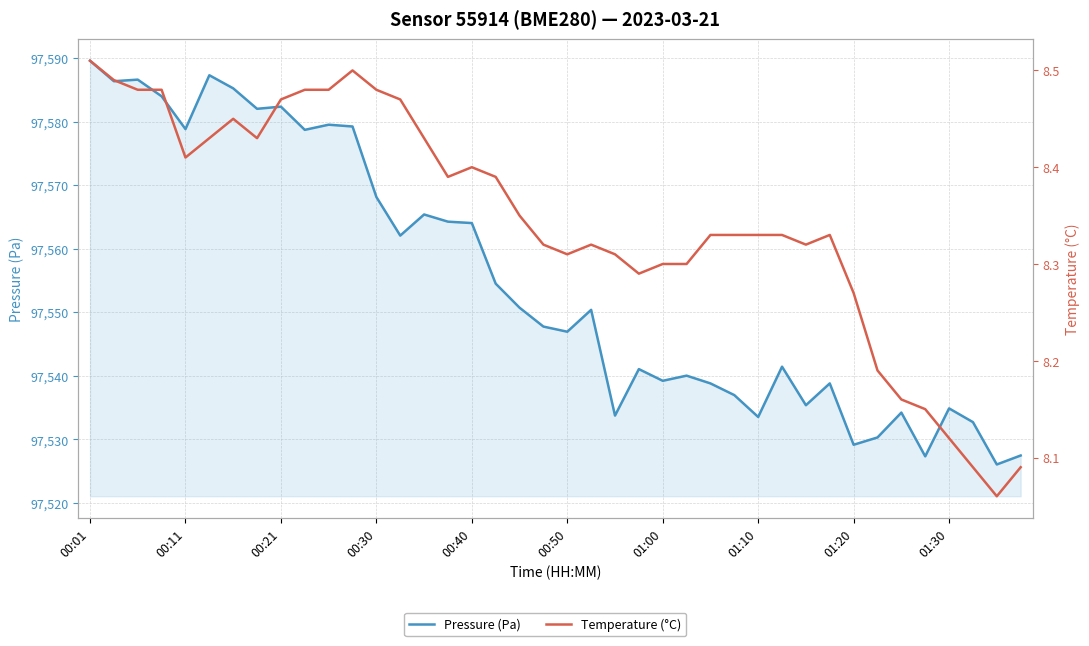

Rank the categories by Pressure (Pa) value from lowest to highest.

38, 35, 39, 32, 33, 37, 28, 22, 34, 36, 30, 27, 26, 31, 24, 25, 23, 29, 20, 19, 21, 18, 17, 13, 16, 15, 14, 12, 01:30, 00:40, 11, 10, 01:10, 01:20, 00:30, 01:00, 00:11, 00:21, 00:50, 00:01